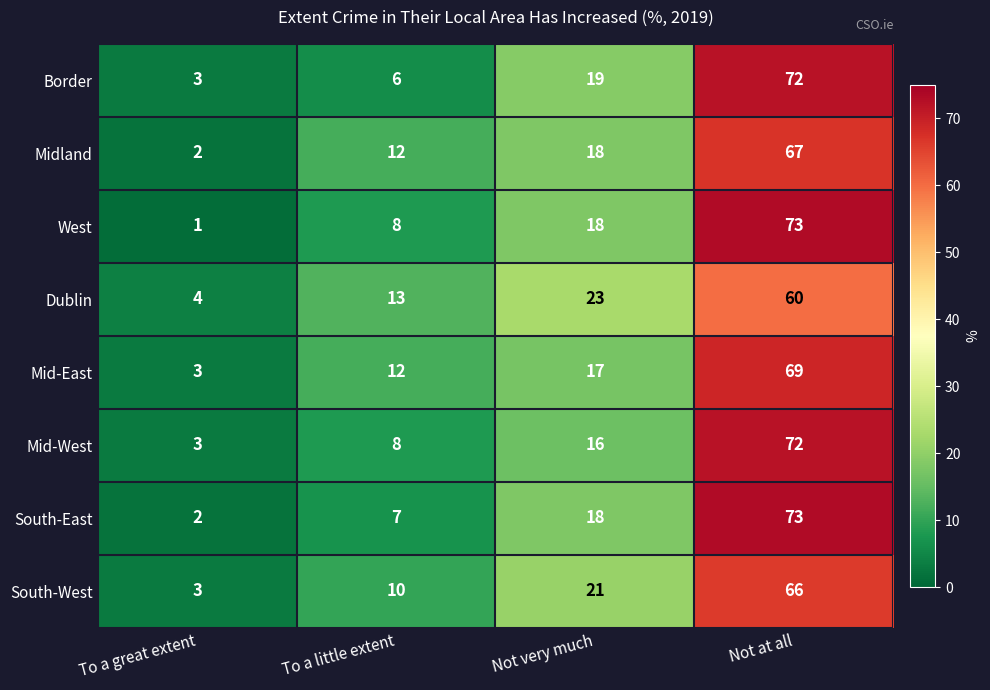

The Mid-West series shows 3 at To a little extent. True or false?

False